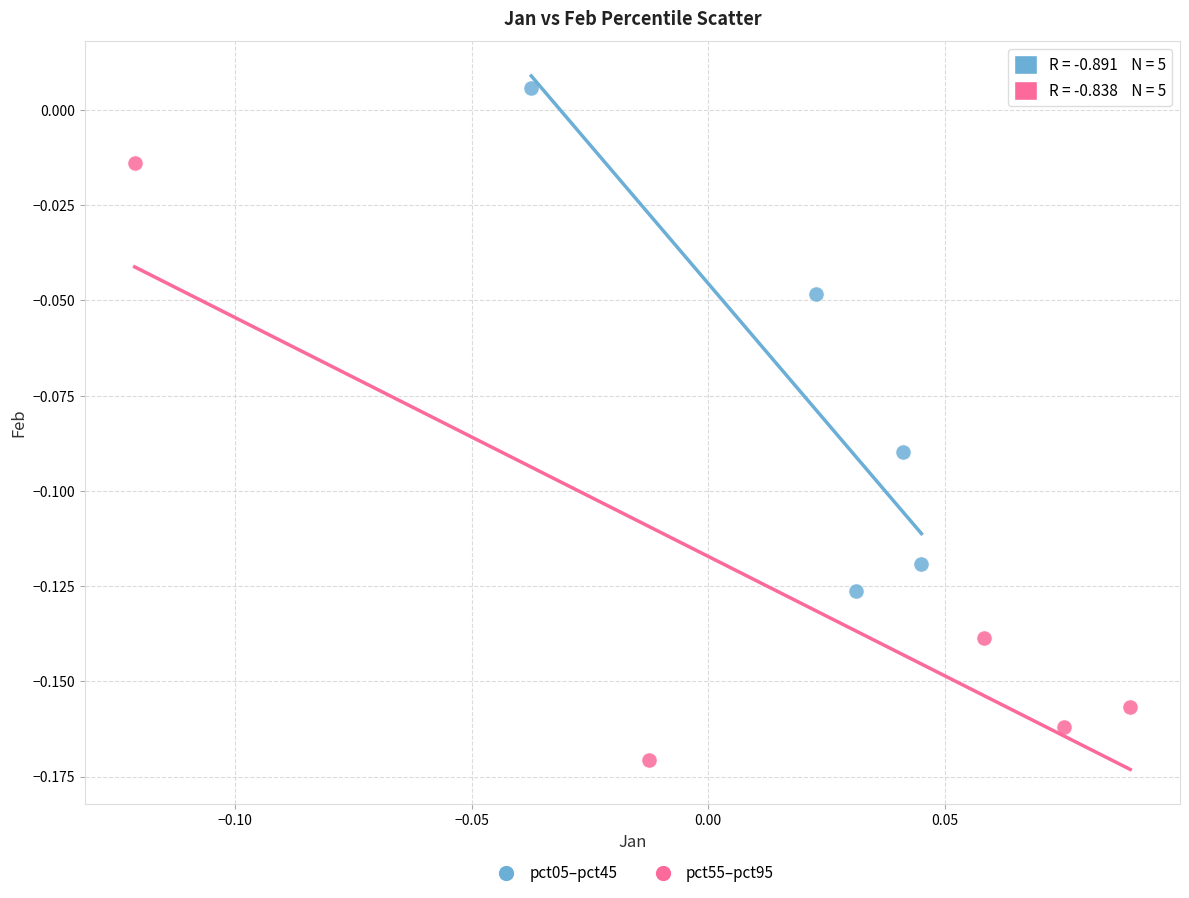

Which series contains the highest Y value?

pct05–pct45